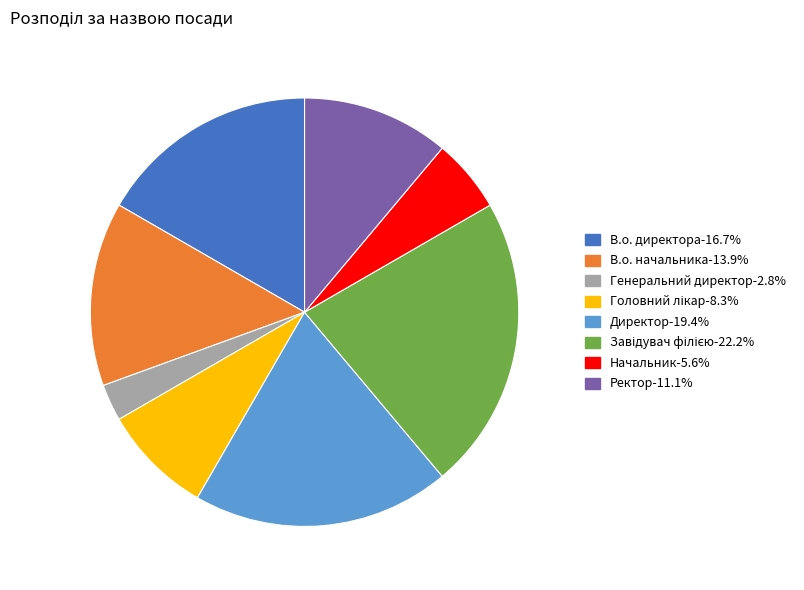

What is the ratio of the value at В.о. начальника to the value at Начальник?

2.5